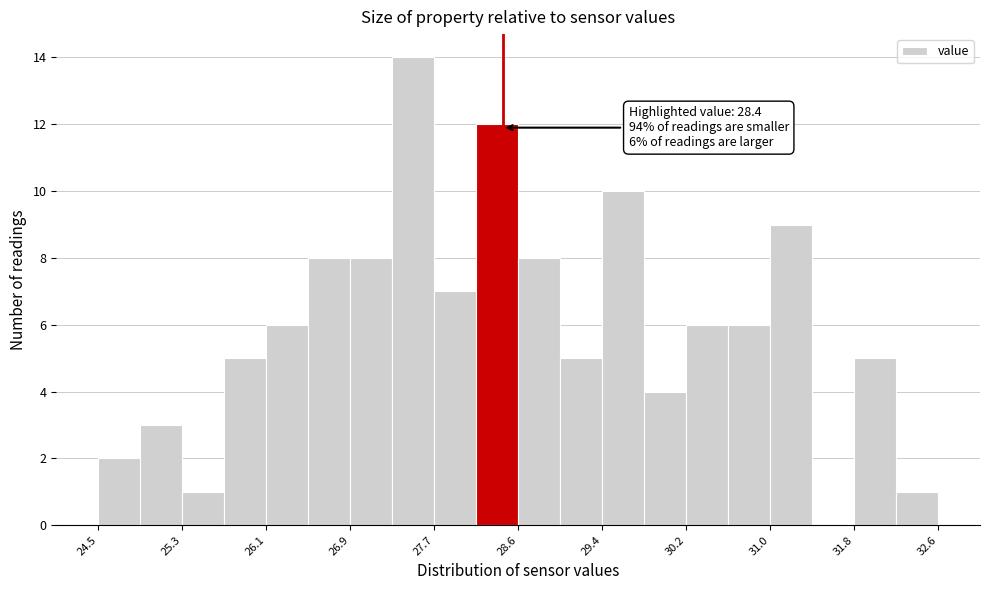

Over which range of the x-axis is the bar tallest?

27.3 to 27.7